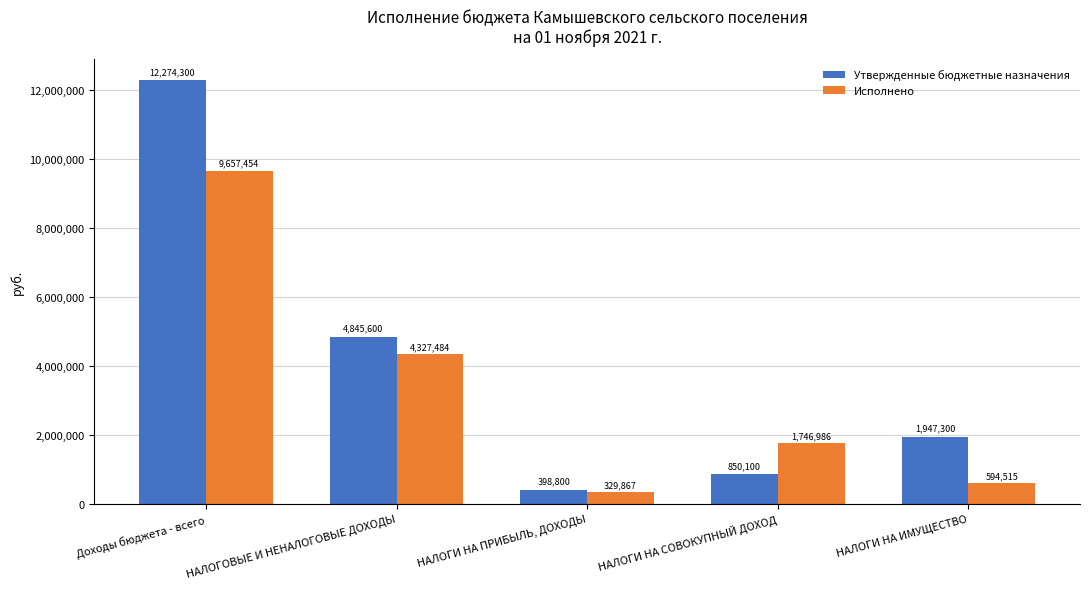

What is the approximate value of Исполнено at НАЛОГИ НА СОВОКУПНЫЙ ДОХОД?

1746985.9